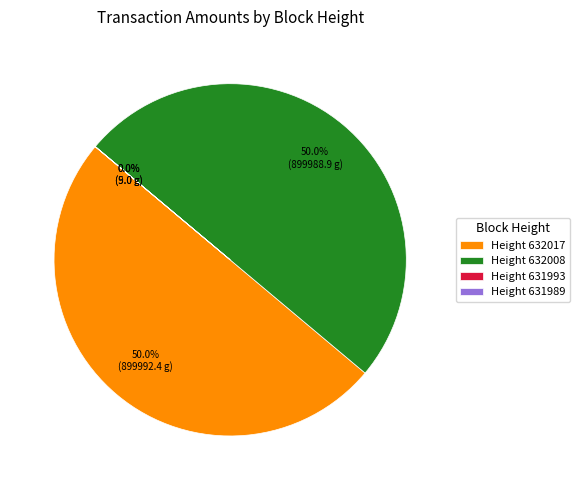

To the nearest percent, what is the difference between the largest and smallest slice percentages?

50%